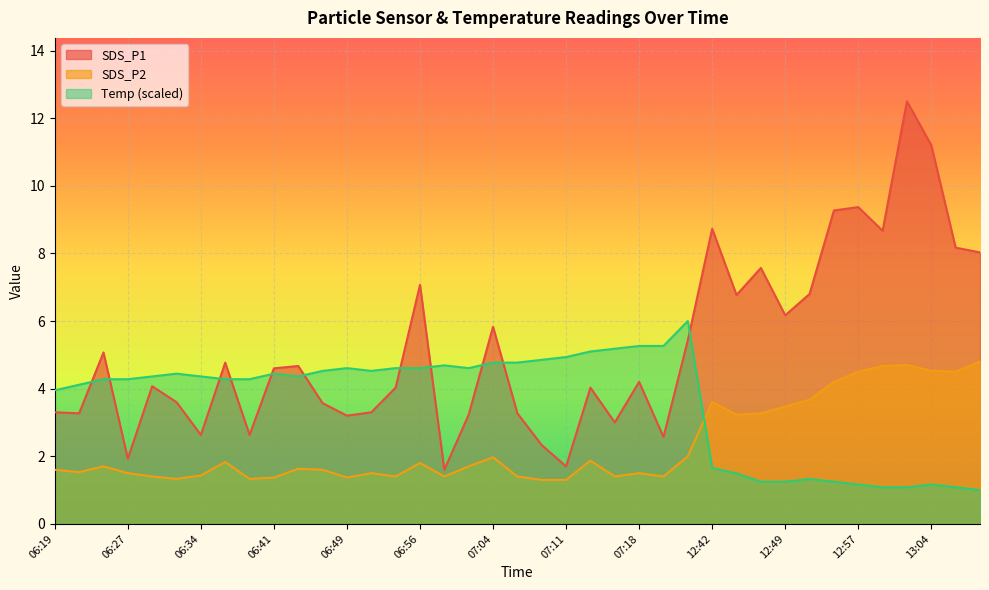

Where is Temp nearest to the value 3?

06:19